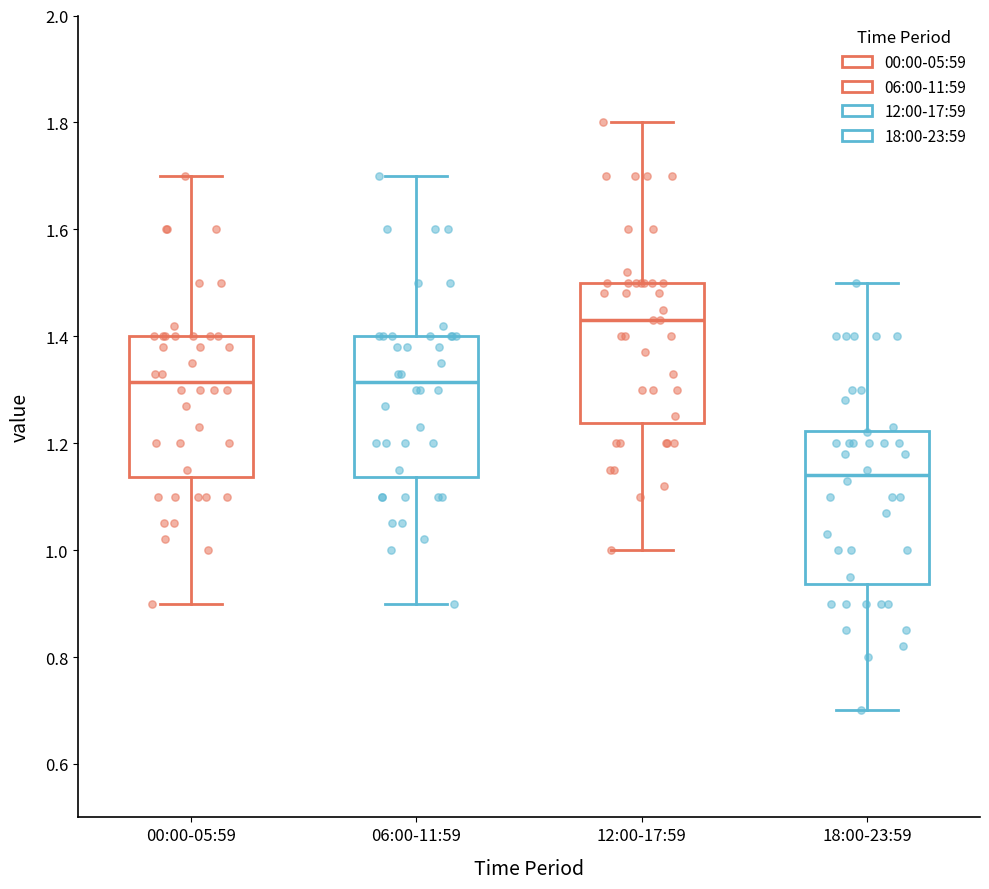

Which box is the tallest, from its lower edge to its upper edge?

18:00-23:59